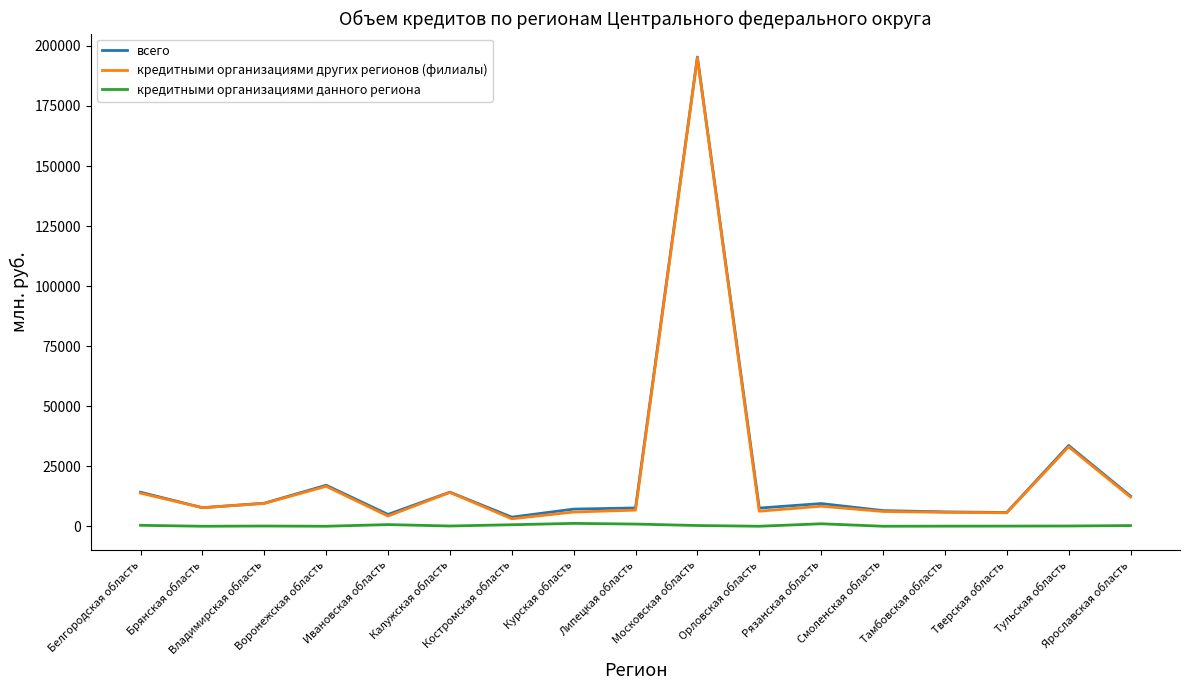

What position from the right is Тверская область?

3